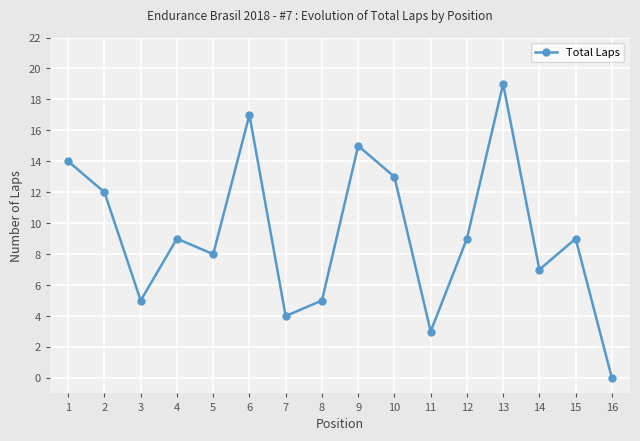

Which category has the highest value across all series?

13